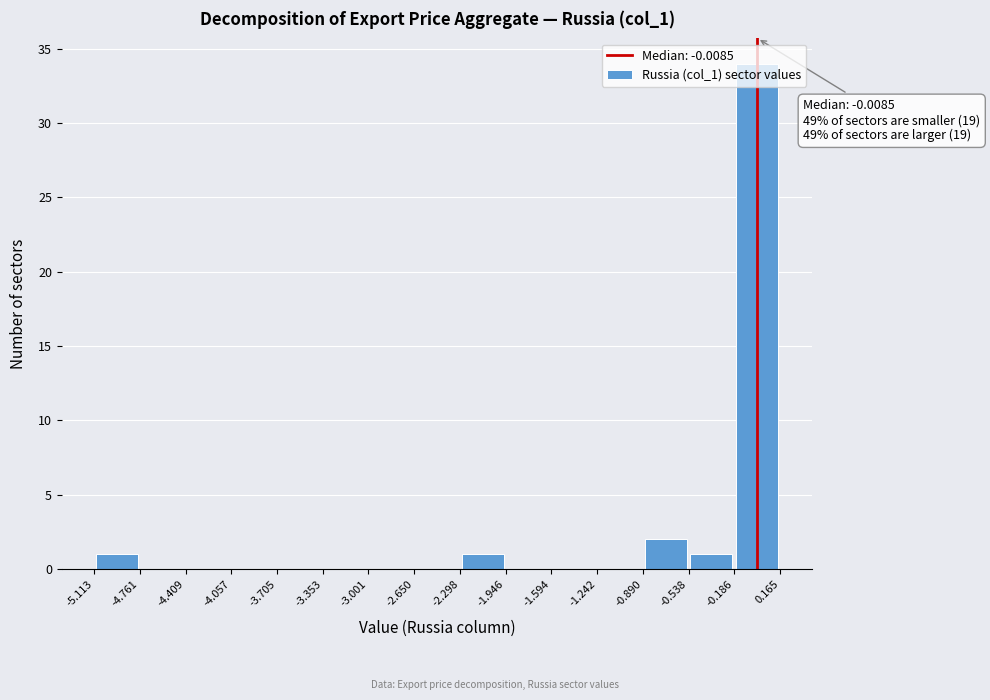

Which range on the x-axis has the tallest bar?

-0.186 to 0.165